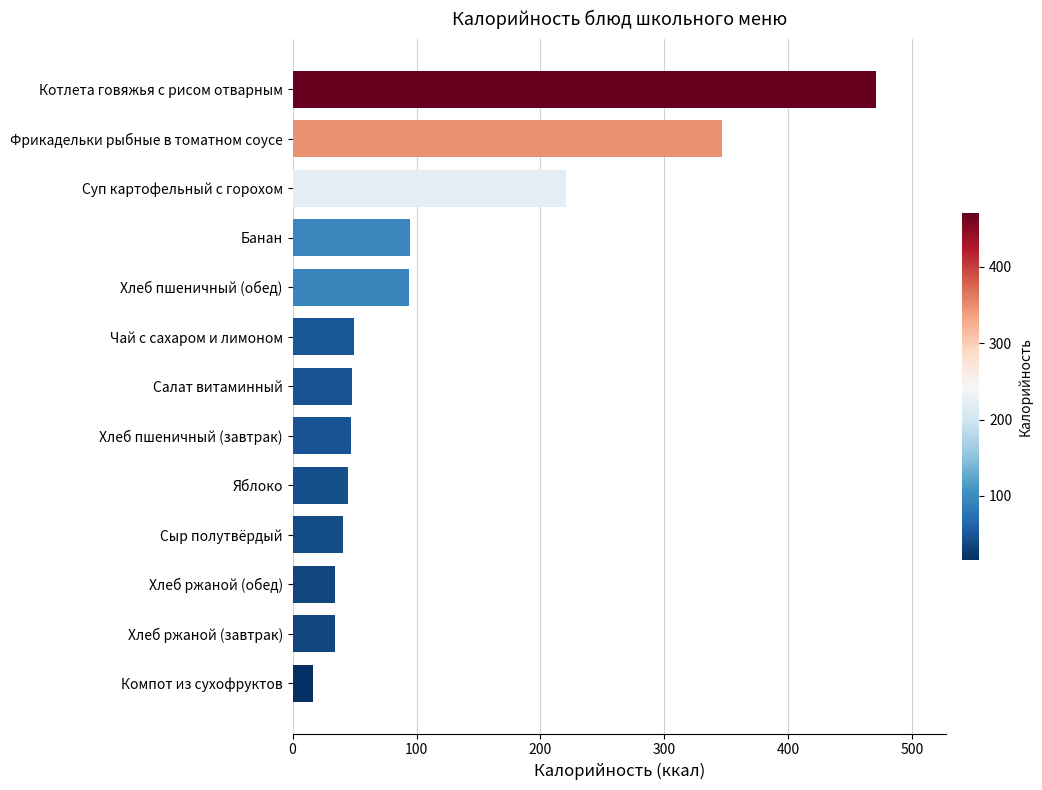

The chart shows a value of 126.2 at Банан. True or false?

False